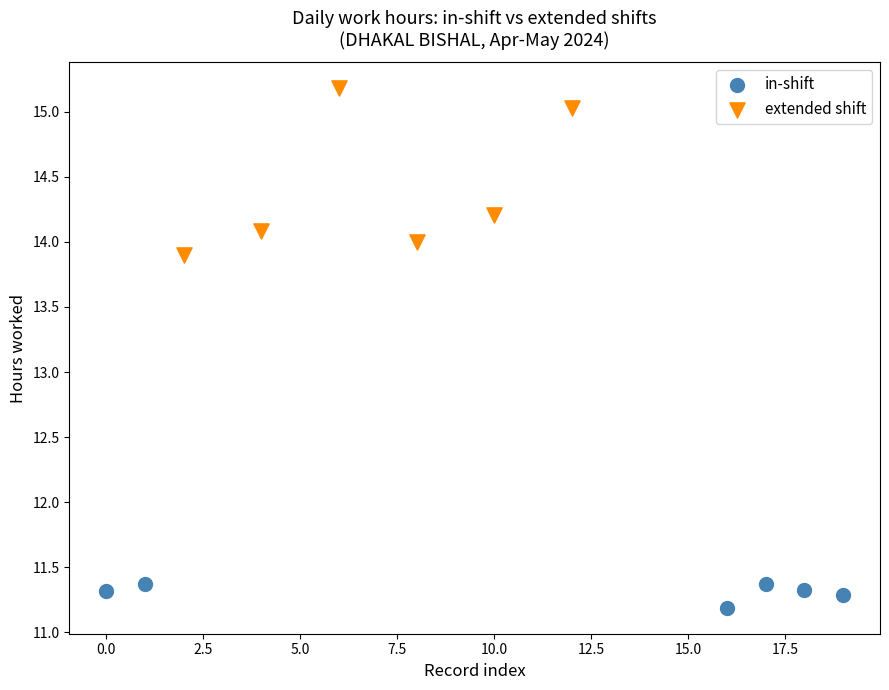

Which series contains the lowest Y value?

in-shift